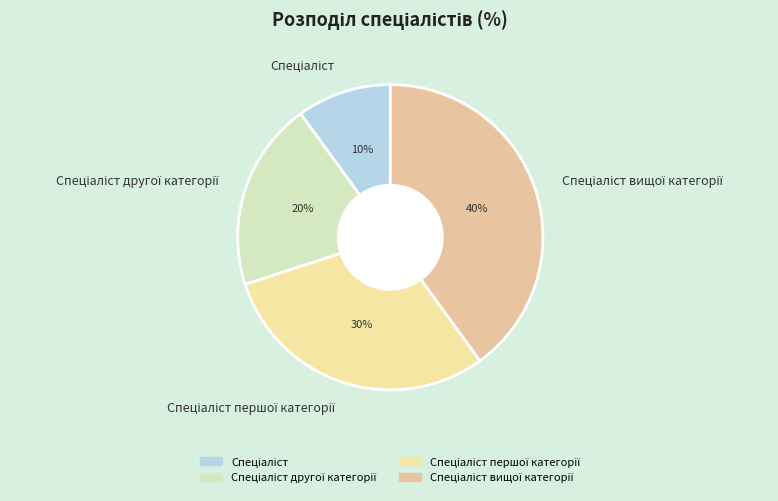

To the nearest percent, what is the average slice percentage?

25%